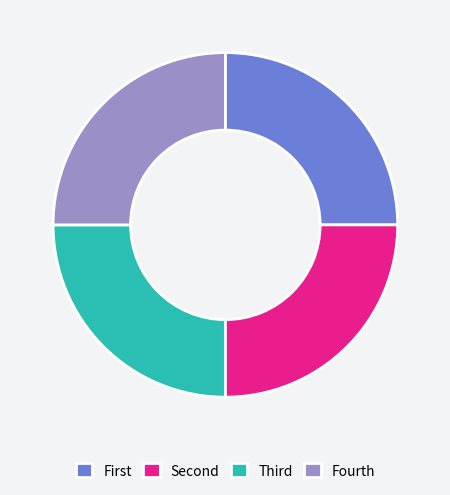

The Fourth slice represents 10% of the pie. True or false?

False